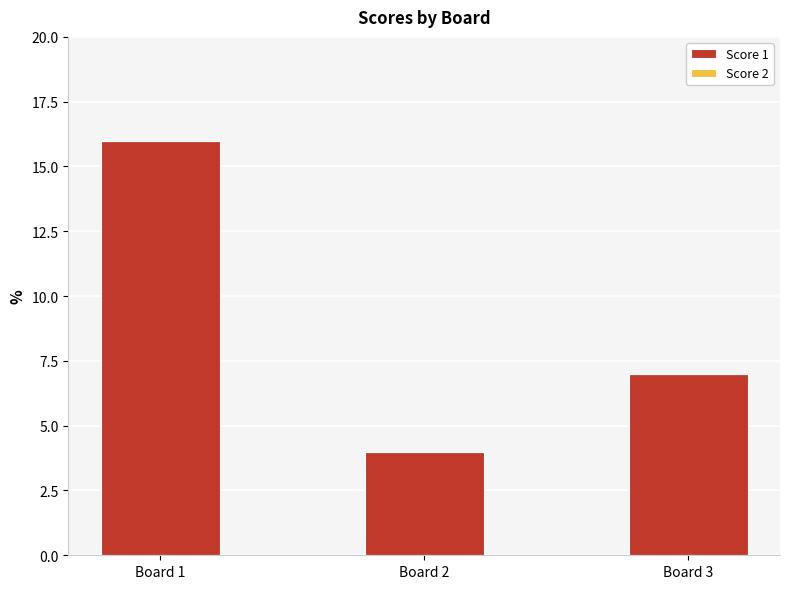

The value at Board 1 is 10. True or false?

False